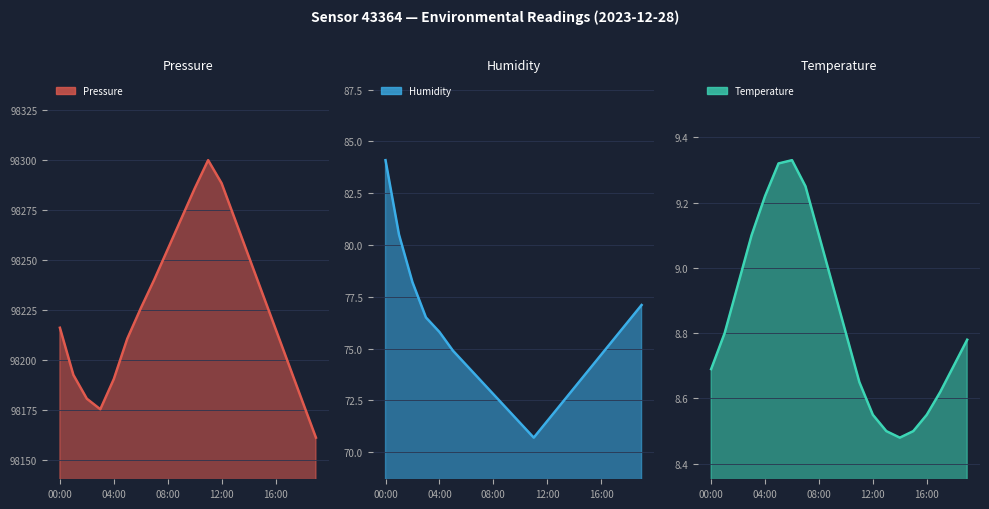

Is the value of Pressure at 06:00 greater than the value of Humidity at 05:00?

Yes